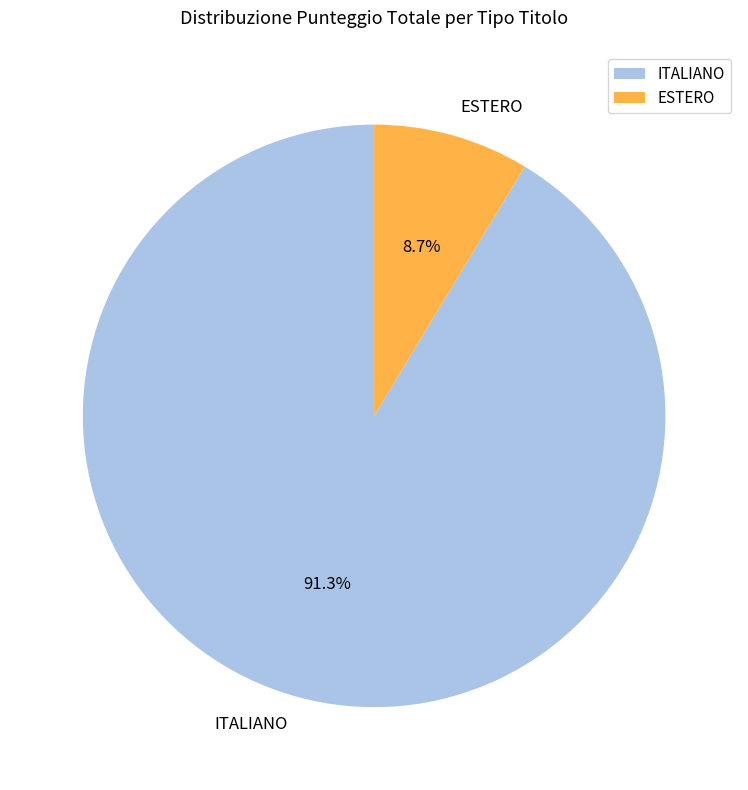

Is there a majority slice in this chart?

Yes